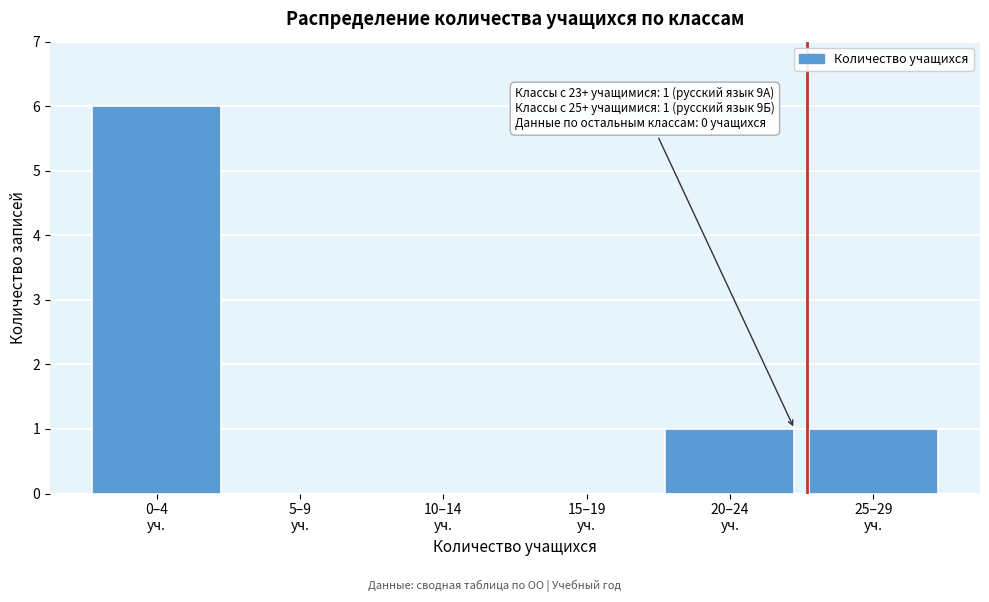

What is the maximum value shown in the chart?

6